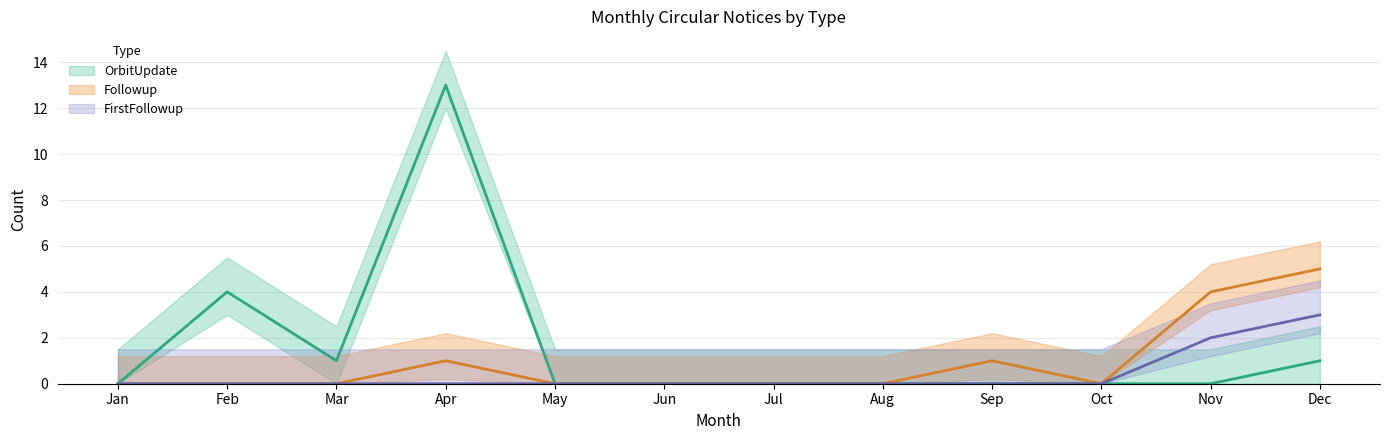

What is the value of the FirstFollowup point at the 11th from the left?

2